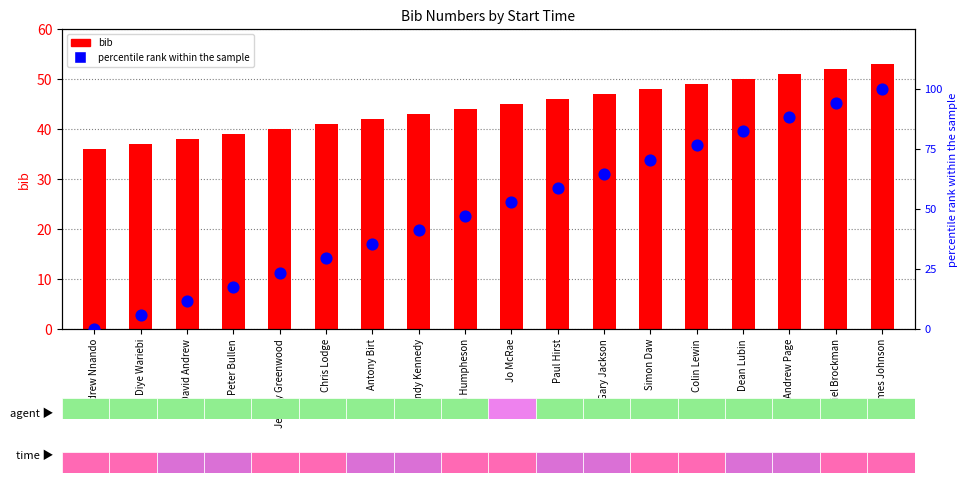

Is the value of percentile rank within the sample at Andrew Nnando greater than the value of bib at Jeremy Greenwood?

No